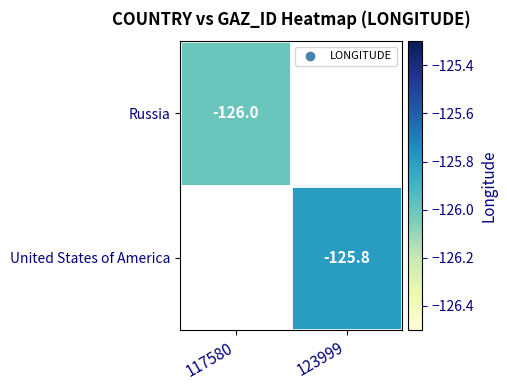

Which label corresponds to the largest value in the chart?

123999